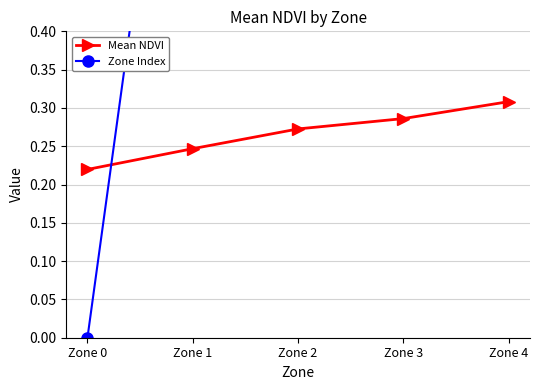

How many lines are shown in the chart?

2